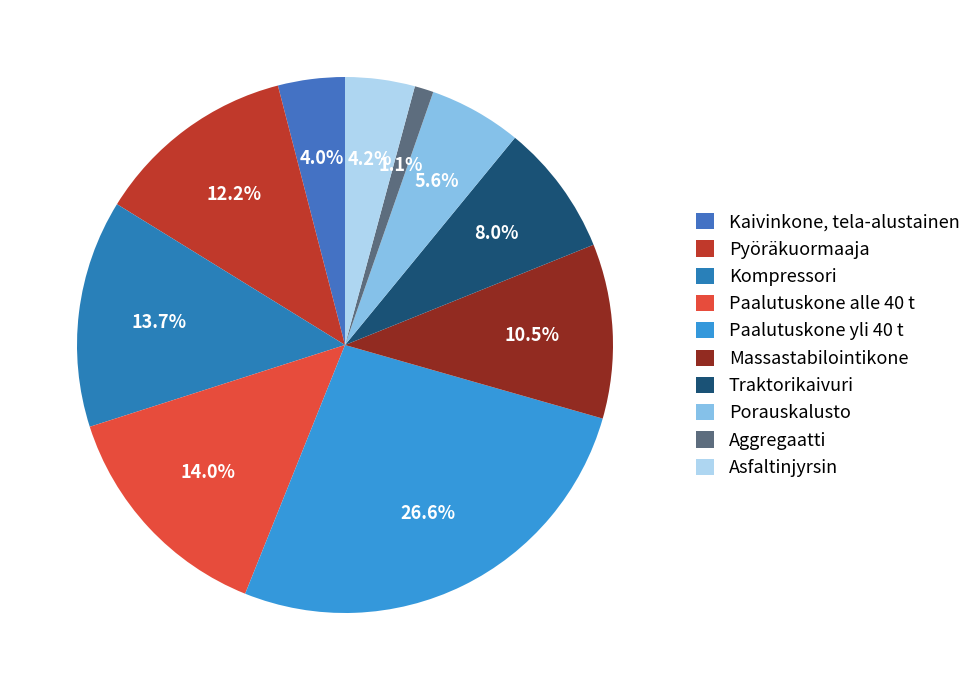

To the nearest percent, what is the difference between the Porauskalusto and Kaivinkone, tela-alustainen slice percentages?

2%